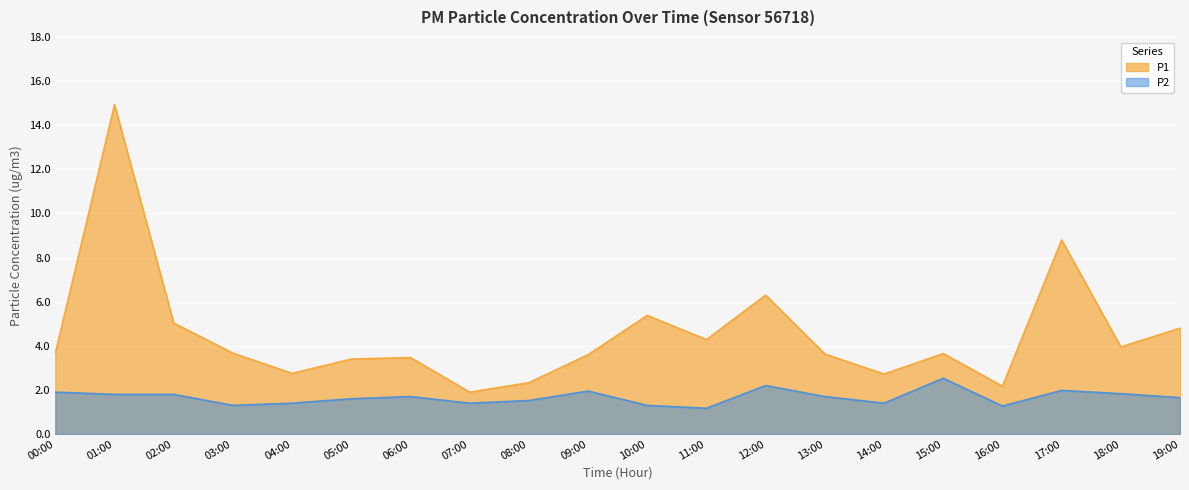

What is the value of the P2 point at the 15th from the left?

1.4